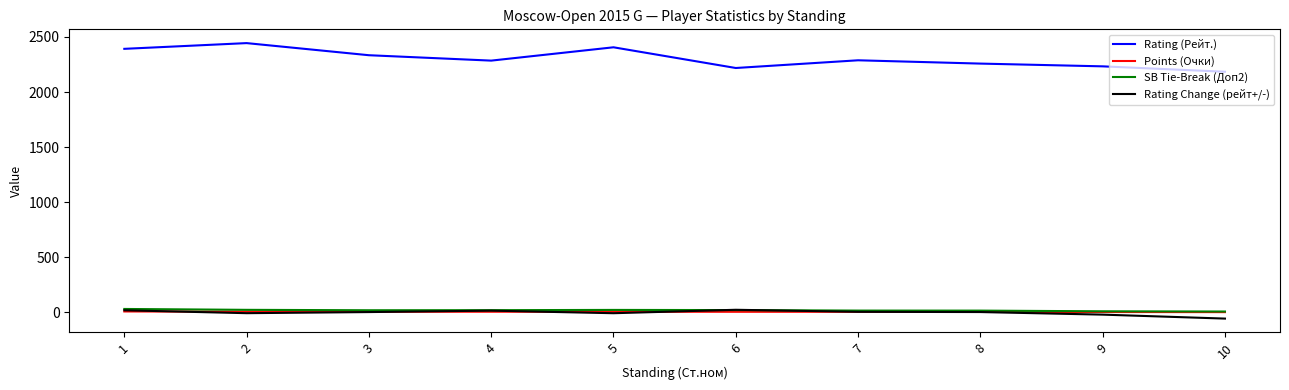

Which series has the largest range (max minus min)?

Rating (Рейт.)